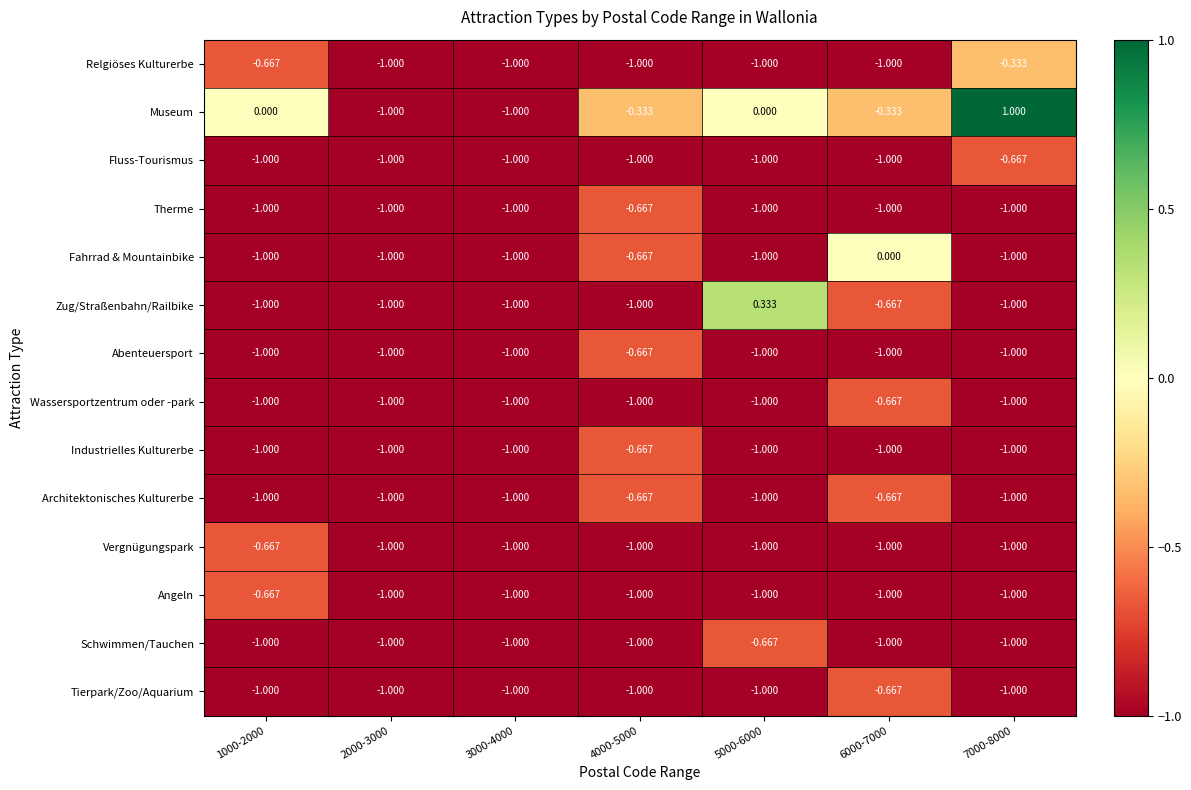

Which series changed the most between 4000-5000 and 5000-6000?

Zug/Straßenbahn/Railbike